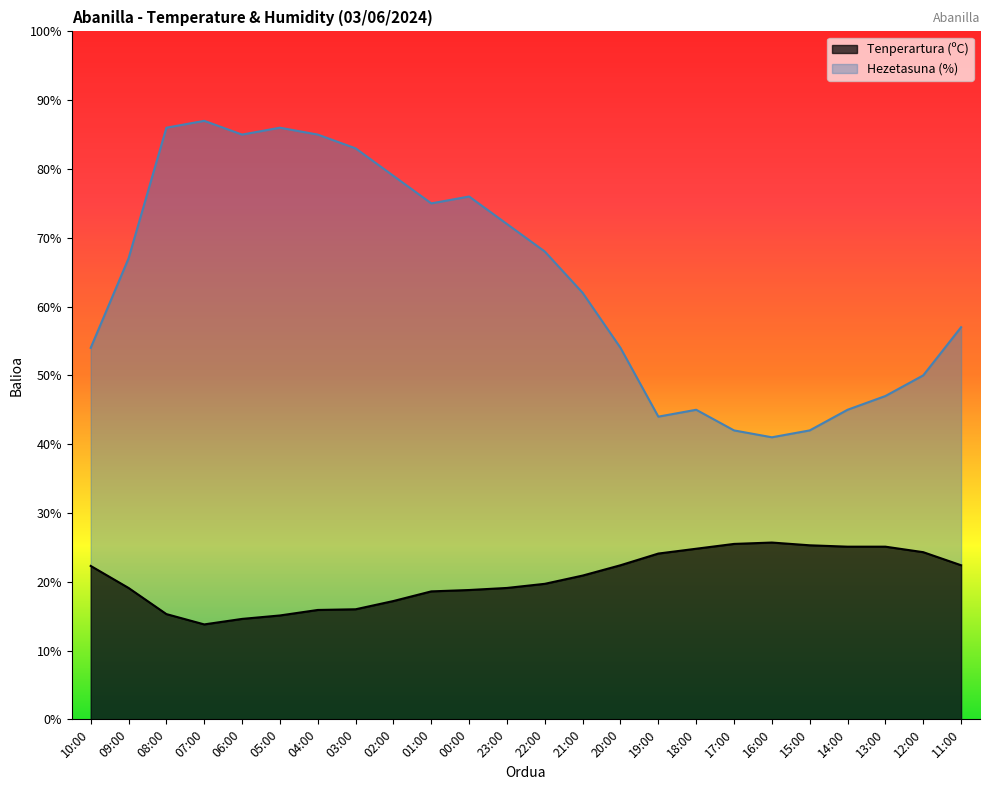

What are all the series names shown in the legend?

Tenperartura (ºC), Hezetasuna (%)